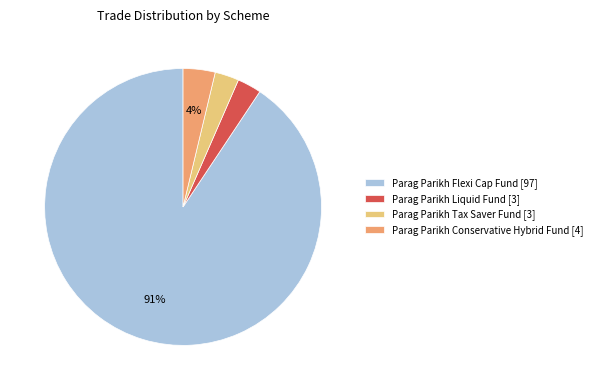

Does any single category account for the majority?

Yes